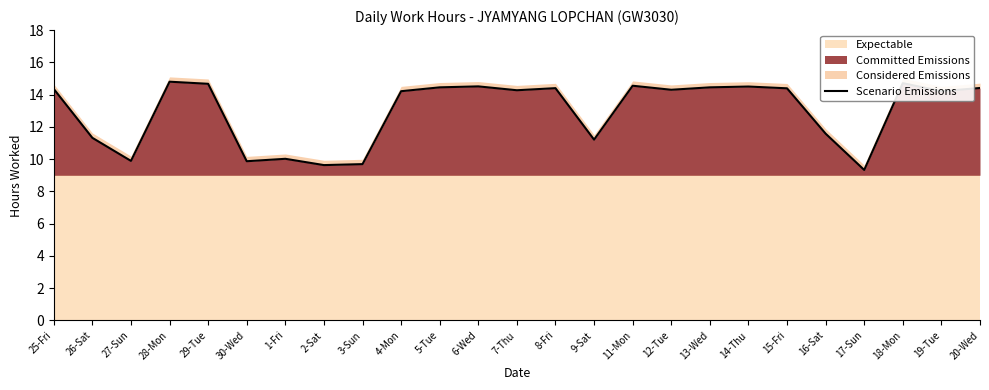

List the labels in order of value, smallest first.

17-Sun, 2-Sat, 3-Sun, 30-Wed, 27-Sun, 1-Fri, 9-Sat, 26-Sat, 16-Sat, 4-Mon, 19-Tue, 7-Thu, 12-Tue, 25-Fri, 15-Fri, 8-Fri, 20-Wed, 5-Tue, 13-Wed, 14-Thu, 6-Wed, 11-Mon, 29-Tue, 18-Mon, 28-Mon